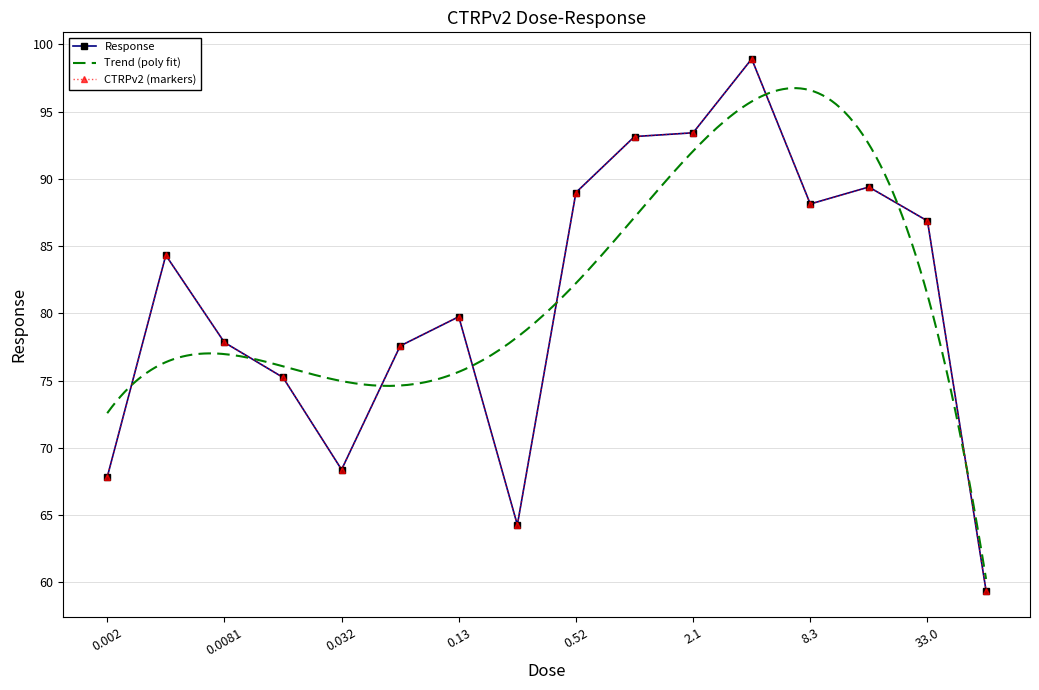

List the labels in order of value, largest first.

4.2, 2.1, 1.0, 17.0, 0.52, 8.3, 33.0, 0.0041, 0.13, 0.0081, 0.065, 0.016, 0.032, 0.002, 0.26, 66.0